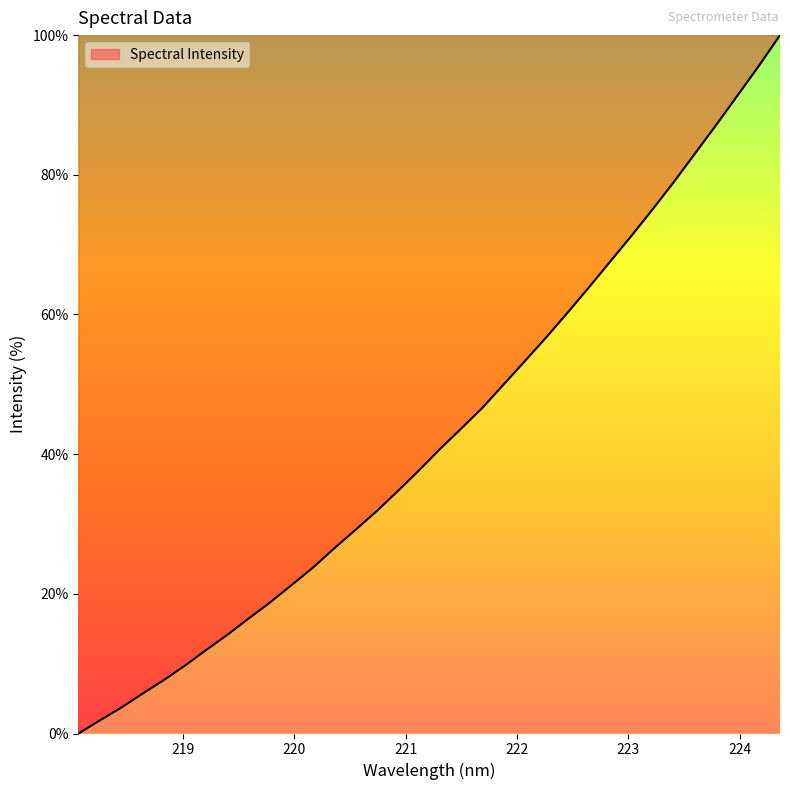

What is the difference between the maximum and minimum values?

100.0